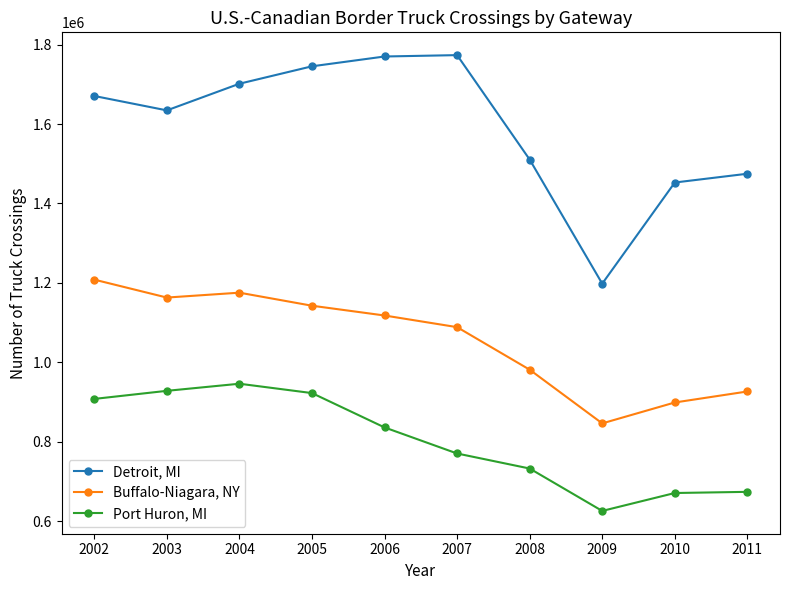

Rank the series by their maximum value, from highest to lowest.

Detroit, MI, Buffalo-Niagara, NY, Port Huron, MI